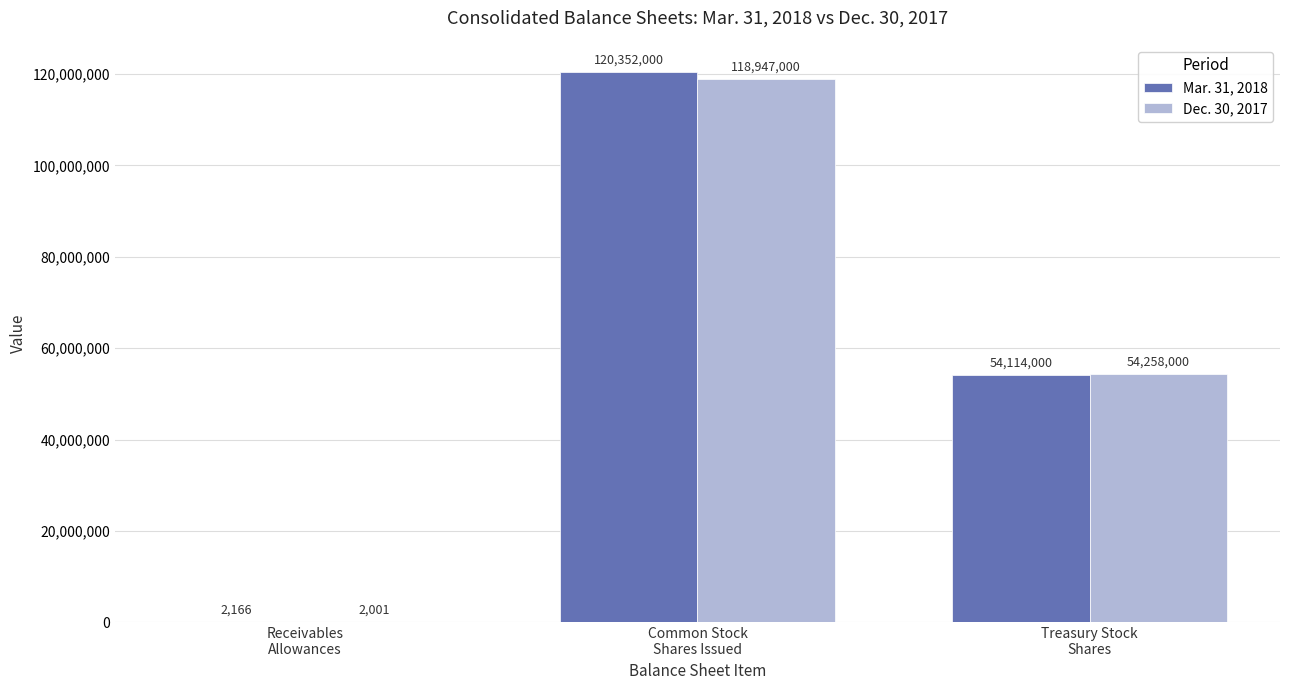

What is the maximum value for Dec. 30, 2017?

118947000